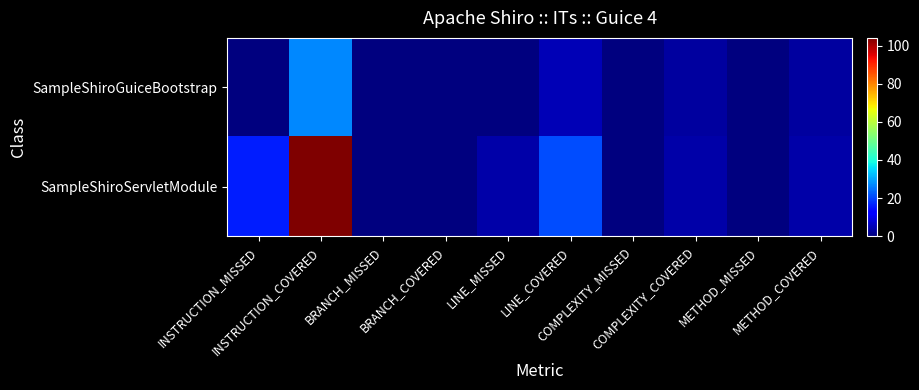

At how many categories does at least one series exceed 78?

1